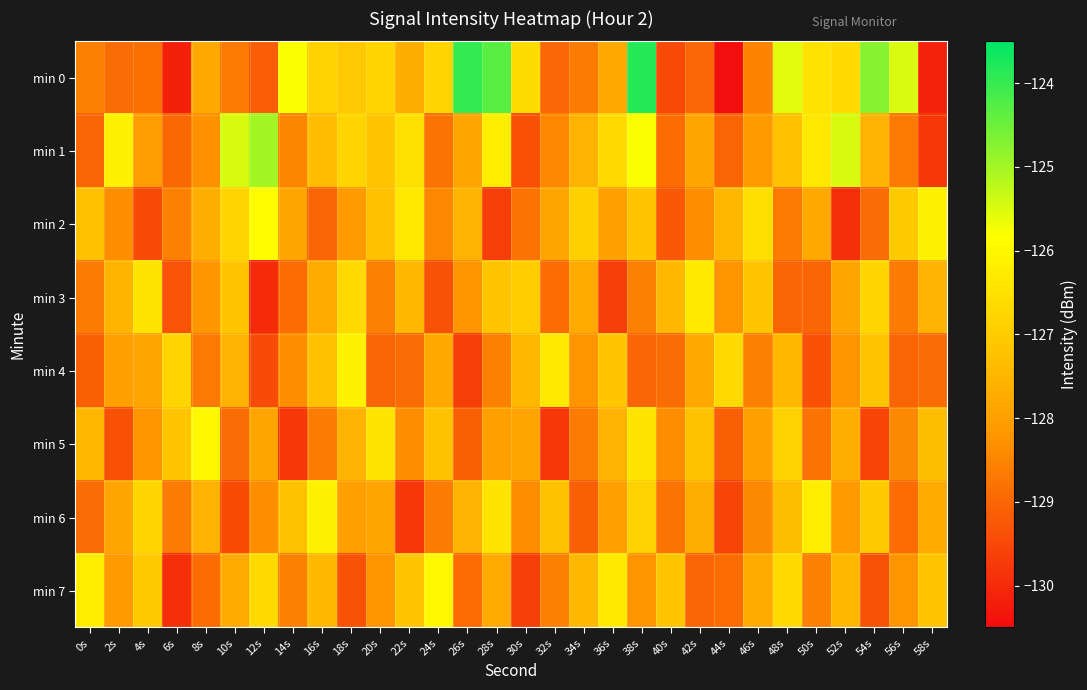

What is the difference between the highest and lowest values at 24s?

3.3